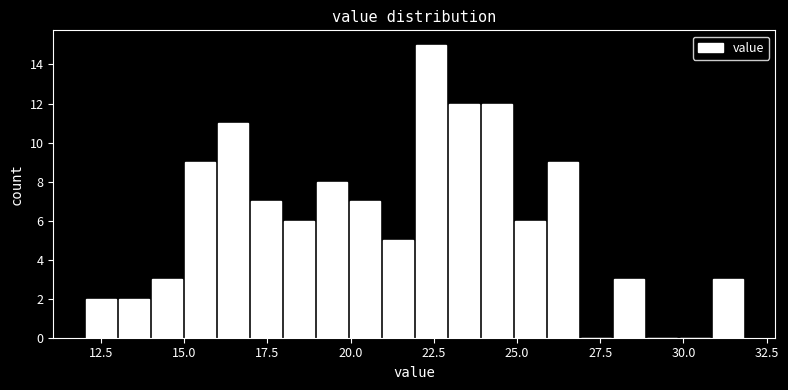

Read against the x-axis, roughly where is the centre of the tallest bar?

22.5